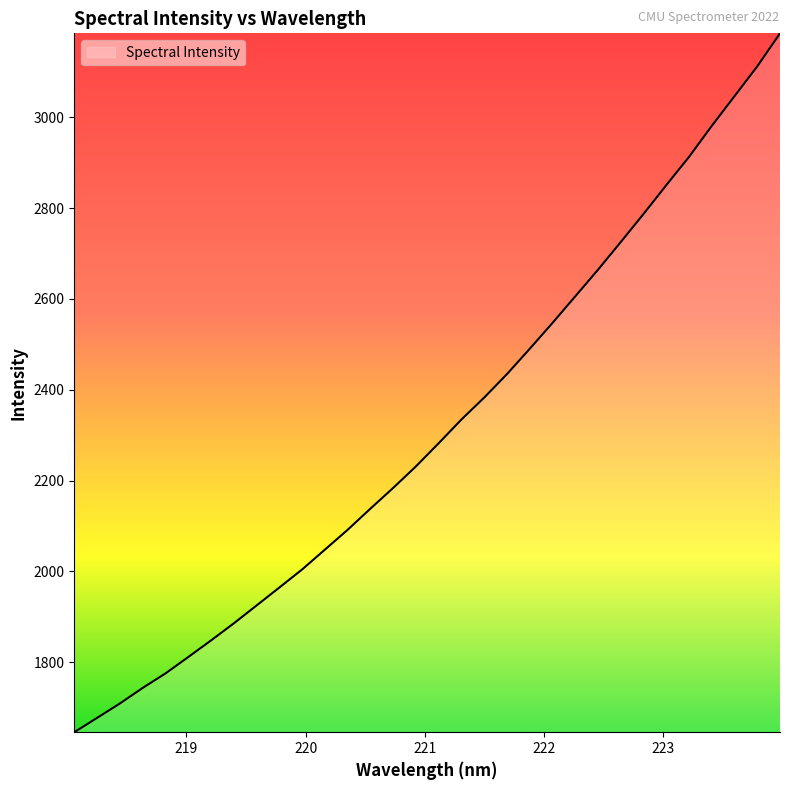

What is the greatest value displayed?

3185.3